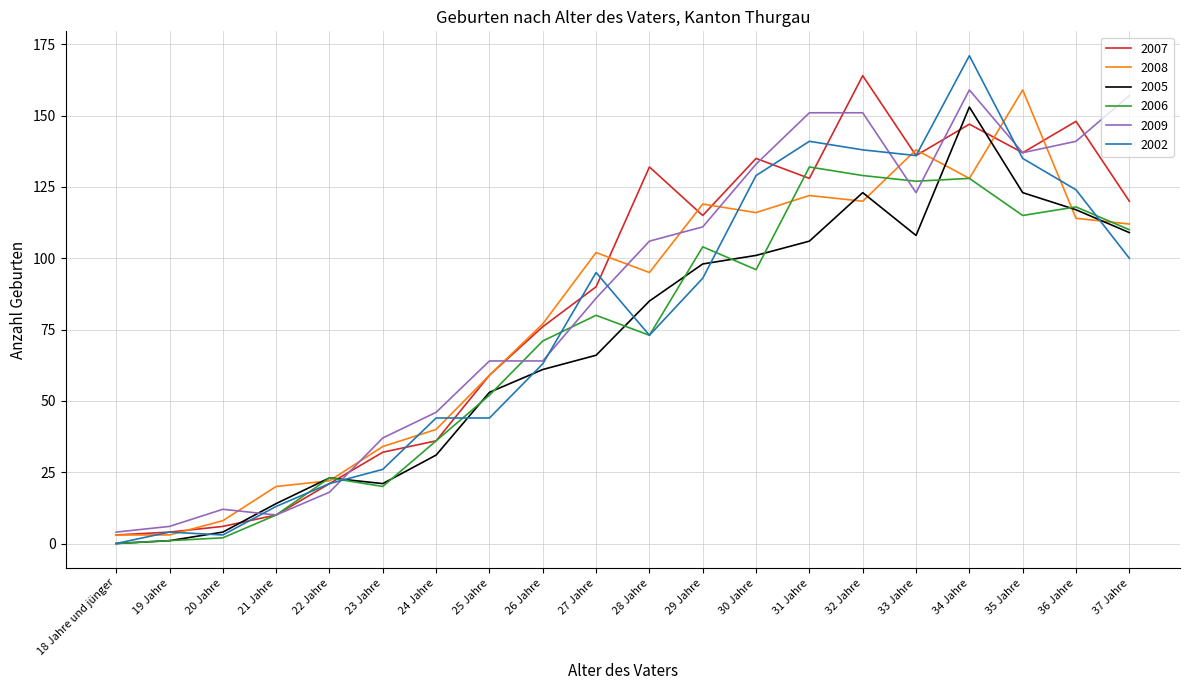

What are all the series names shown in the legend?

2007, 2008, 2005, 2006, 2009, 2002